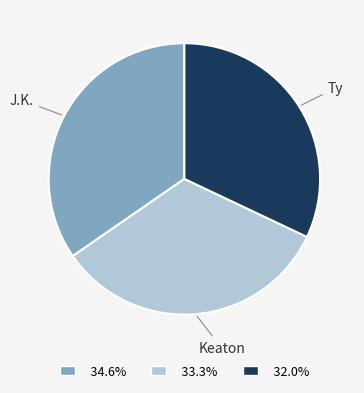

Which slice is the smallest?

Ty